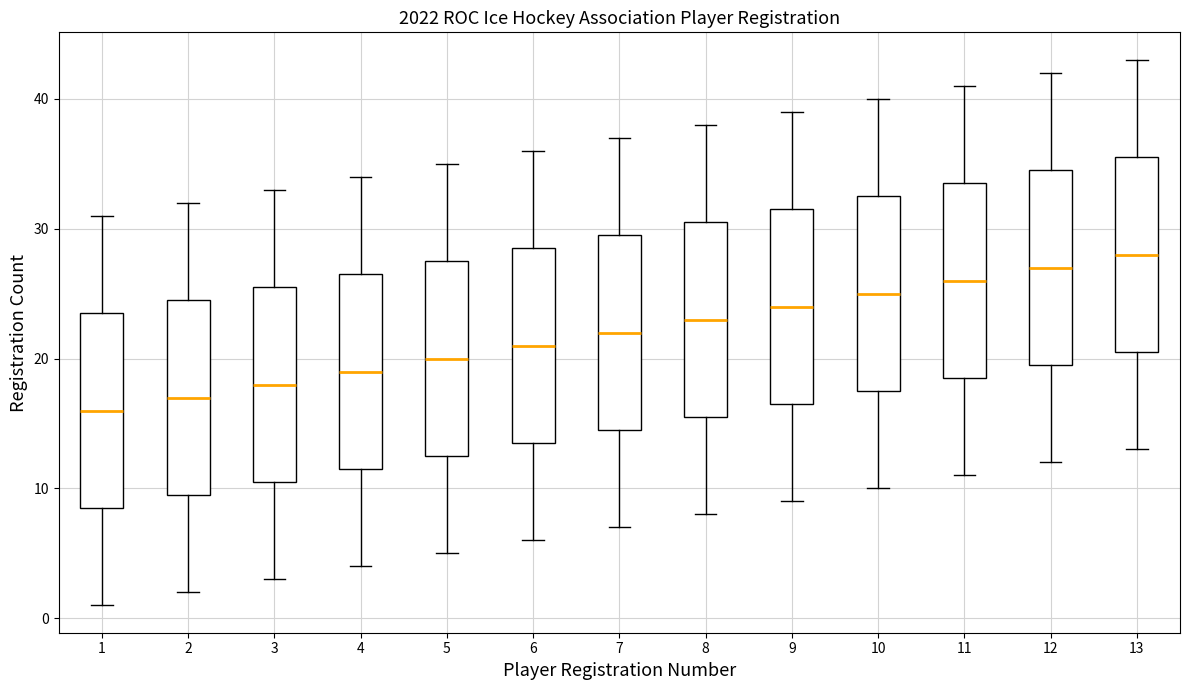

Reading left to right, read every box against the y-axis: the position of its median line, the range the box covers, and the ends of its whiskers. The values are not printed on the chart, so give them approximately, as read against the axis.

1: median 16, box 9 to 24, whiskers 1 to 31
2: median 17, box 10 to 25, whiskers 2 to 32
3: median 18, box 11 to 26, whiskers 3 to 33
4: median 19, box 12 to 27, whiskers 4 to 34
5: median 20, box 13 to 28, whiskers 5 to 35
6: median 21, box 14 to 29, whiskers 6 to 36
7: median 22, box 15 to 30, whiskers 7 to 37
8: median 23, box 16 to 31, whiskers 8 to 38
9: median 24, box 17 to 32, whiskers 9 to 39
10: median 25, box 18 to 33, whiskers 10 to 40
11: median 26, box 19 to 34, whiskers 11 to 41
12: median 27, box 20 to 35, whiskers 12 to 42
13: median 28, box 21 to 36, whiskers 13 to 43